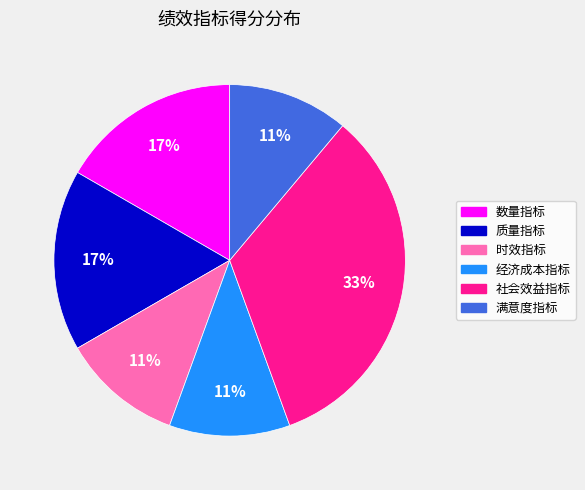

Count the number of slices in the pie.

6